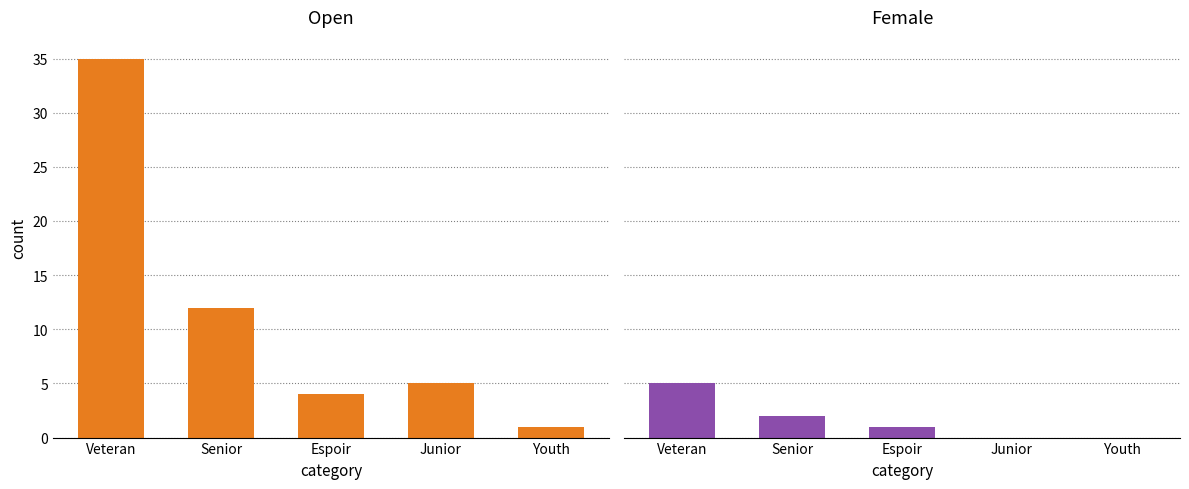

What is the value of the Female bar at the 2nd from the left?

2